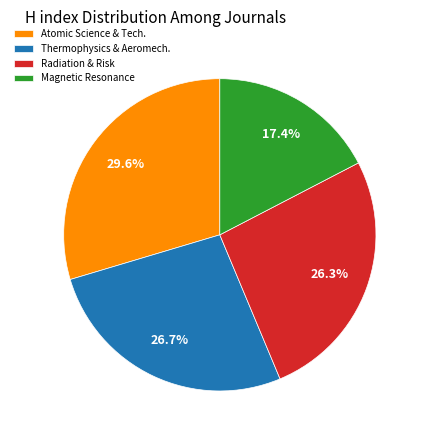

Count the number of slices in the pie.

4